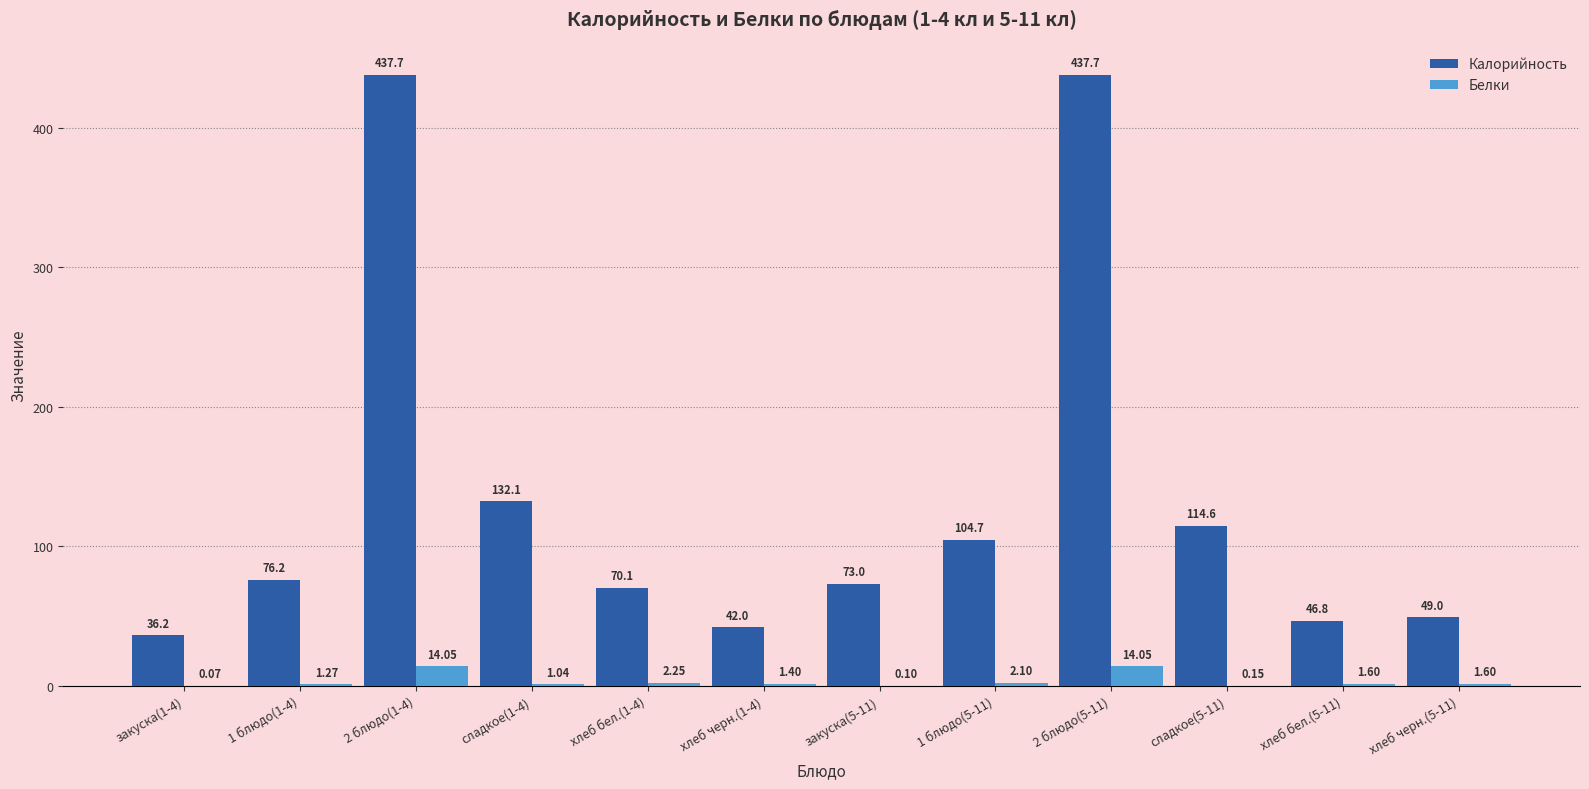

Which series changed the most between 1 блюдо(1-4) and 1 блюдо(5-11)?

Калорийность